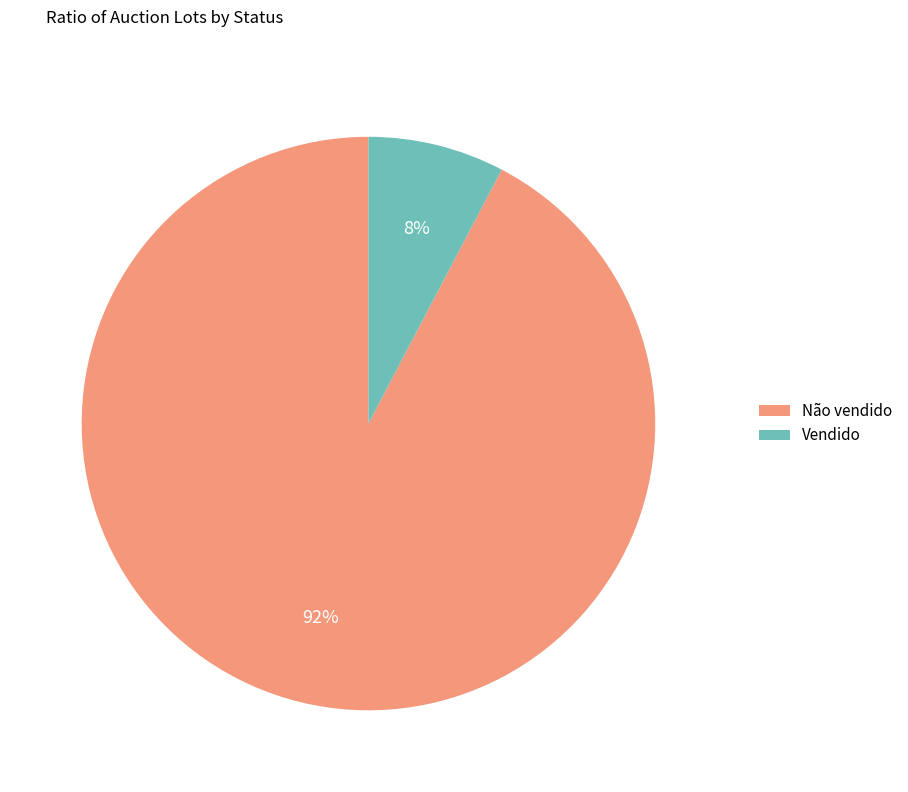

Count the number of slices in the pie.

2